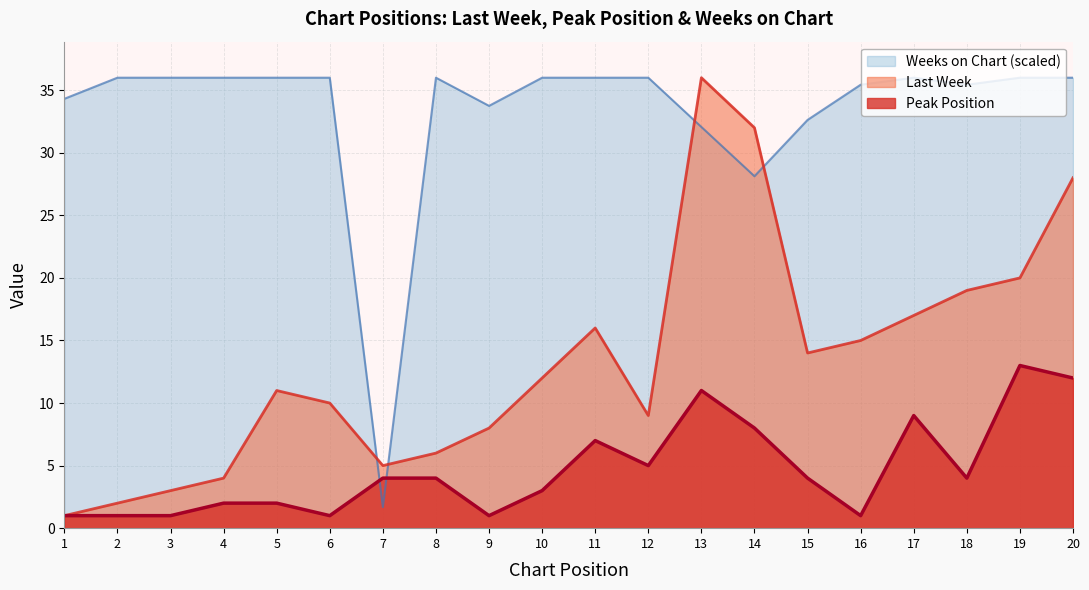

Rank the series at 16 from lowest to highest value.

Peak Position, Last Week, Weeks on Chart (scaled)